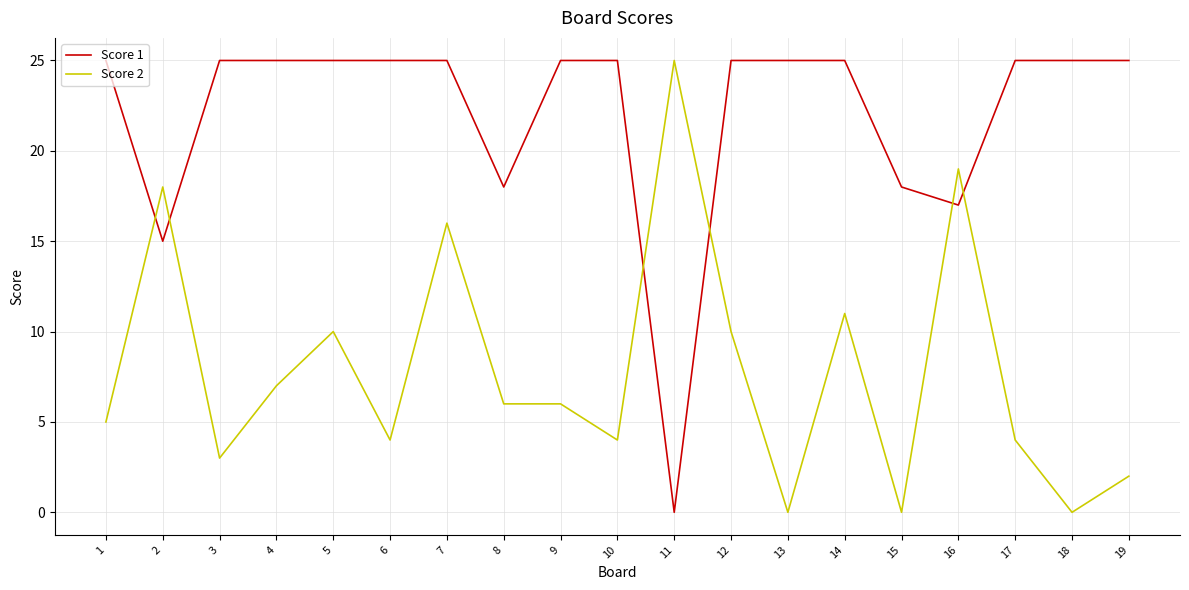

Which series changed the most between 10 and 16?

Score 2